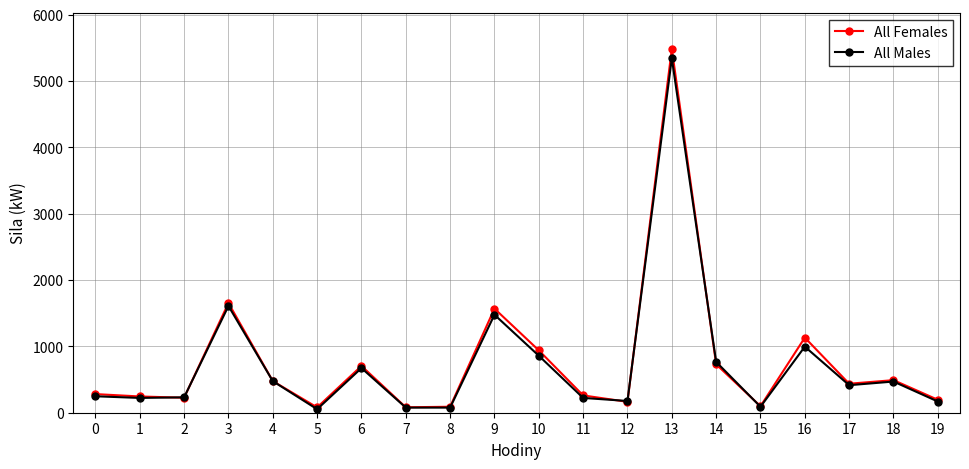

What is the approximate value of All Females at 18?

491